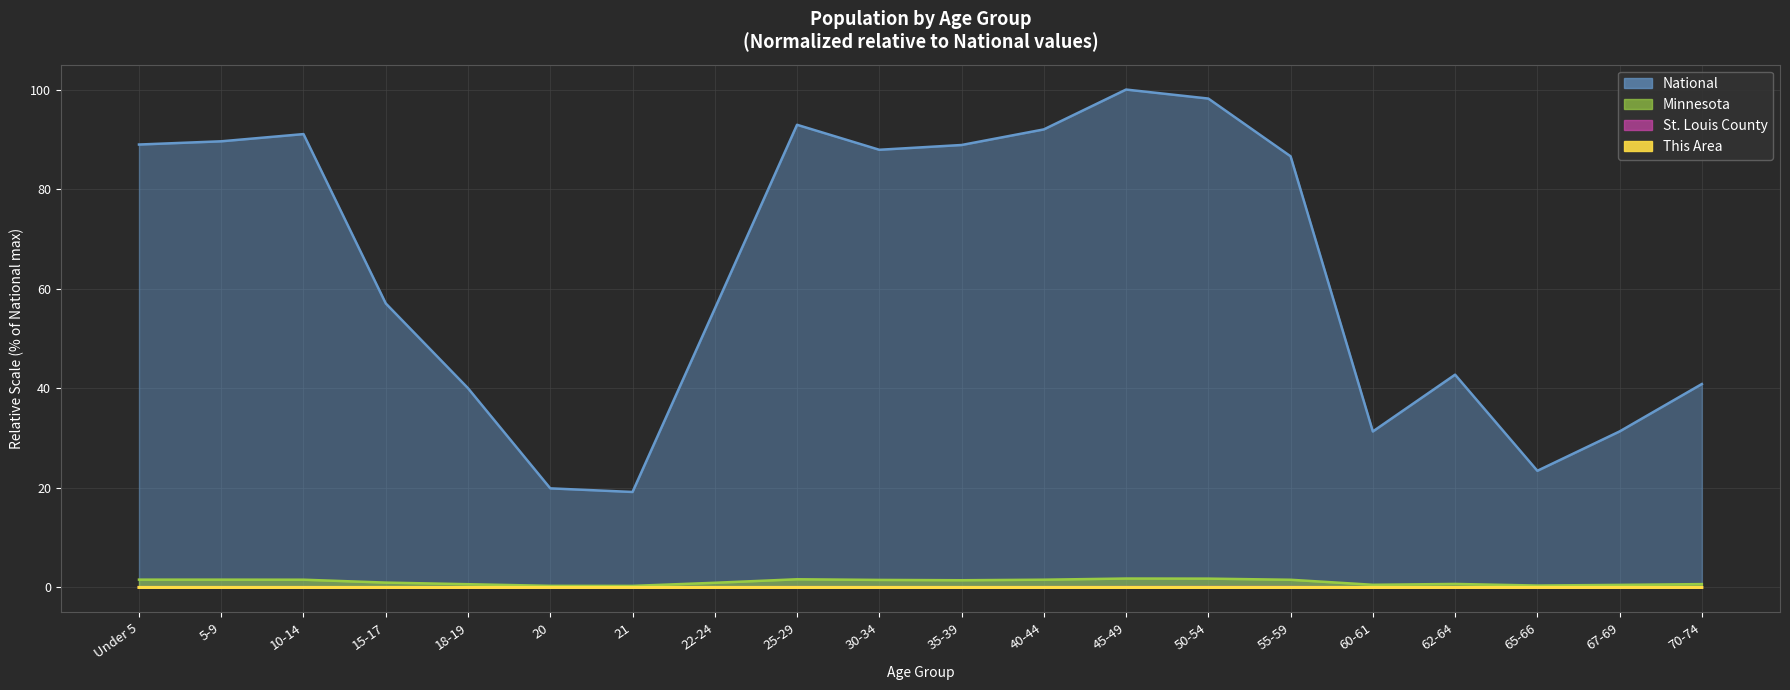

What is the sum of all St. Louis County values?

0.8